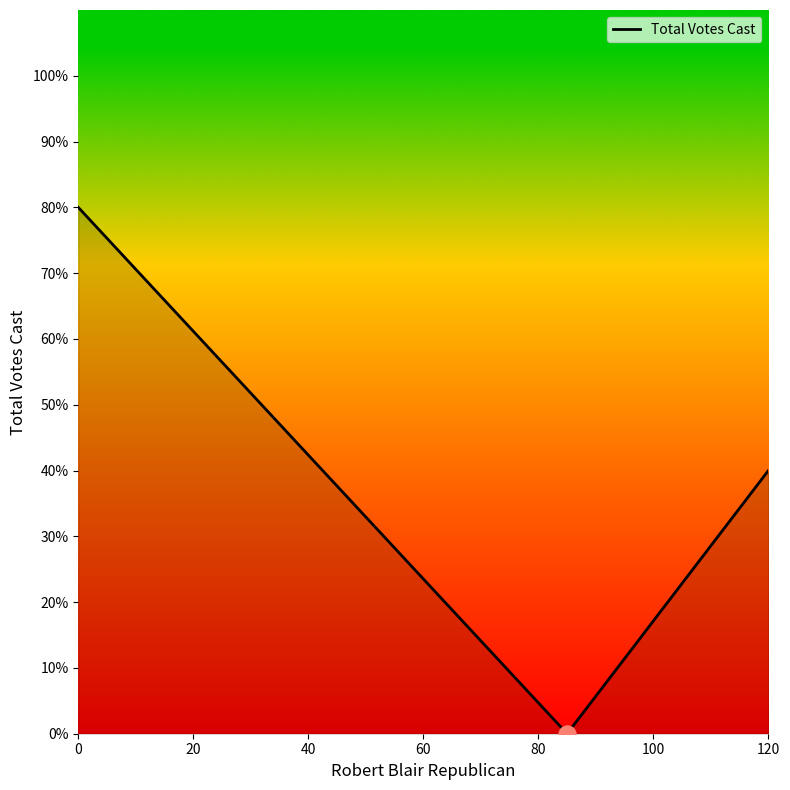

What is the average value?

40